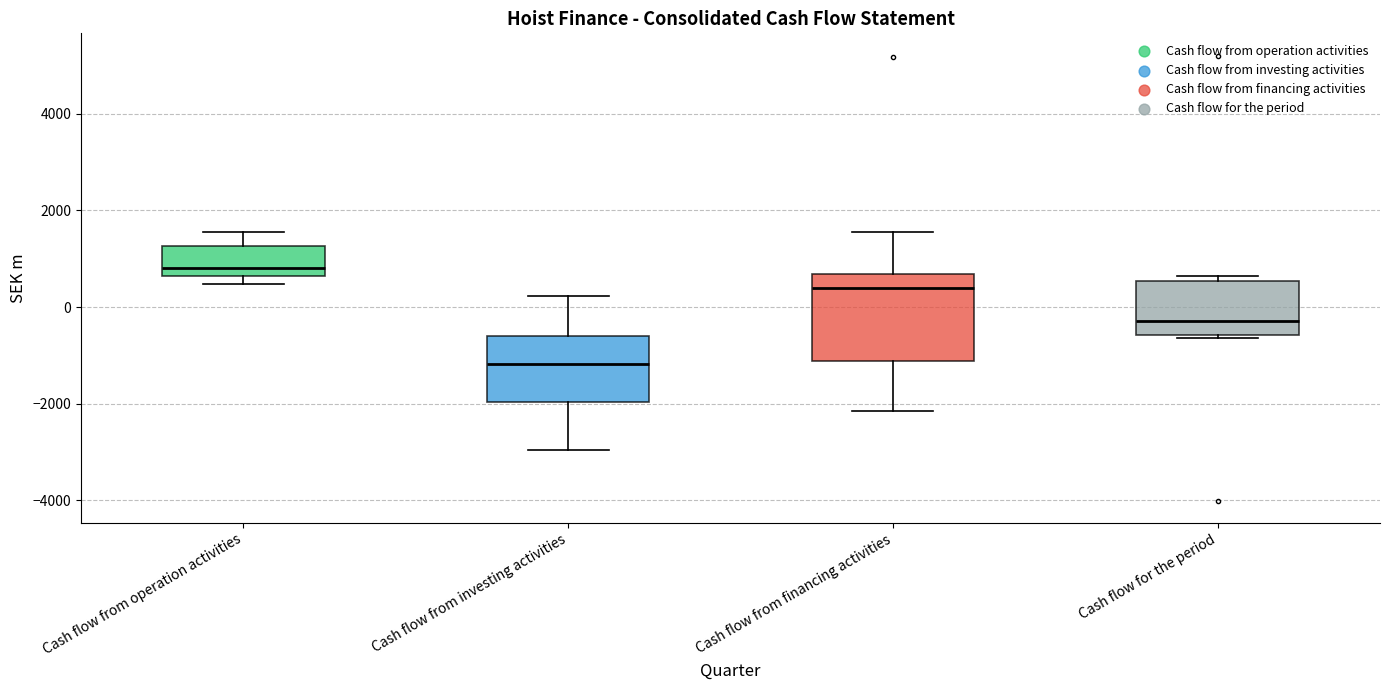

Reading left to right, transcribe this box plot: for each box, give where its median line is, the range the box spans, and where its two whiskers end, as read against the y-axis. The values are not printed on the chart, so give them approximately, as read against the axis.

Cash flow from operation activities: median 800, box 600 to 1200, whiskers 400 to 1600
Cash flow from investing activities: median -1200, box -2000 to -600, whiskers -3000 to 200
Cash flow from financing activities: median 400, box -1200 to 600, whiskers -2200 to 1600
Cash flow for the period: median -200, box -600 to 600, whiskers -600 (just below the box's lower edge) to 600 (just above the box's upper edge)